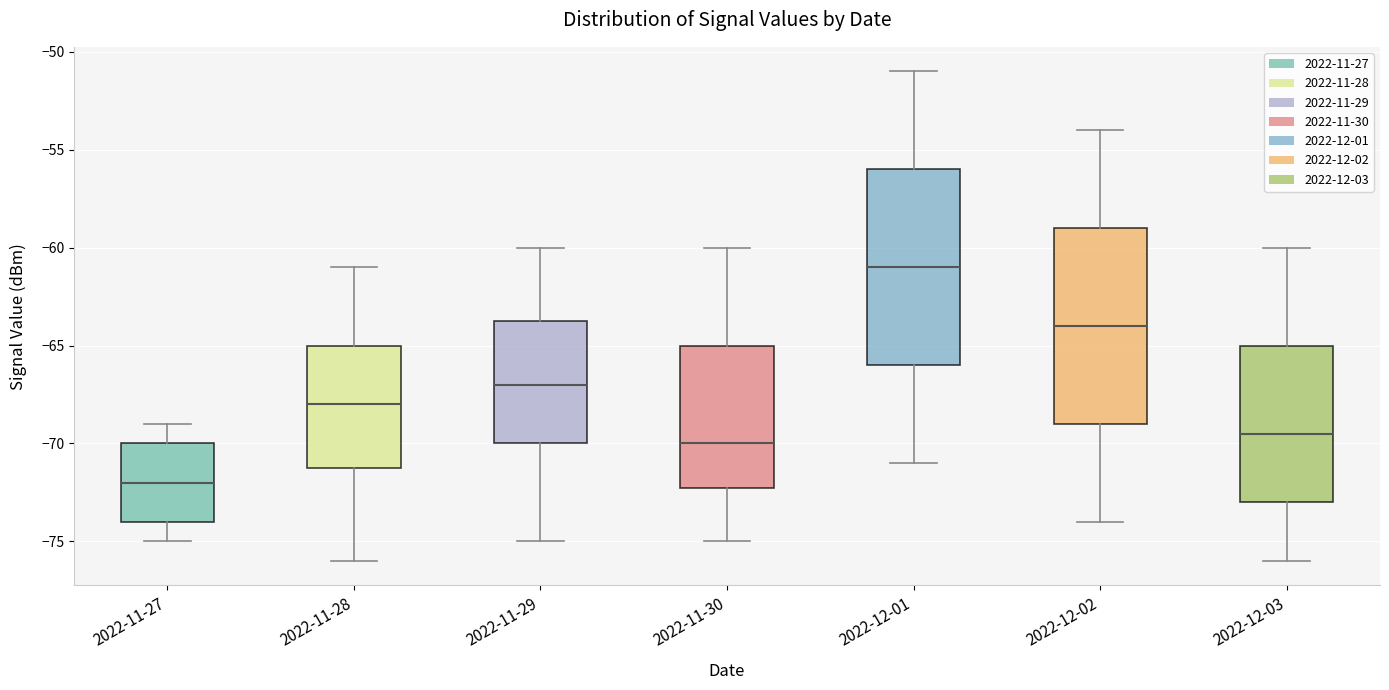

Where does the median line of the box for 2022-11-27 sit on the y-axis? The values are not printed on the chart, so give them approximately, as read against the axis.

-72.0